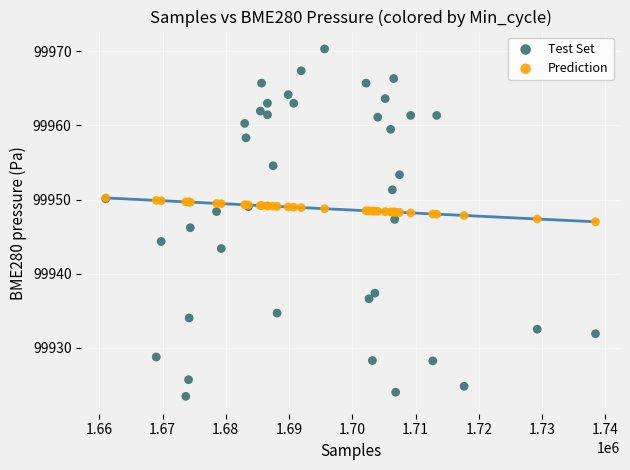

Which series reaches the maximum Y coordinate?

Test Set